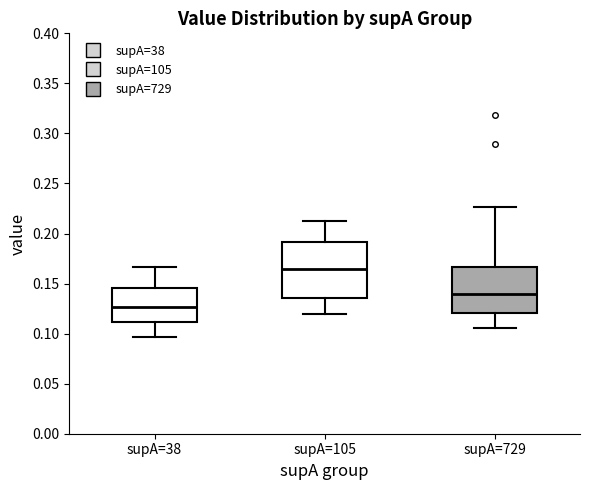

Reading left to right, read every box against the y-axis: the position of its median line, the range the box covers, and the ends of its whiskers. The values are not printed on the chart, so give them approximately, as read against the axis.

supA=38: median 0.125, box 0.110 to 0.145, whiskers 0.095 to 0.165
supA=105: median 0.165, box 0.135 to 0.190, whiskers 0.120 to 0.215
supA=729: median 0.140, box 0.120 to 0.165, whiskers 0.105 to 0.225